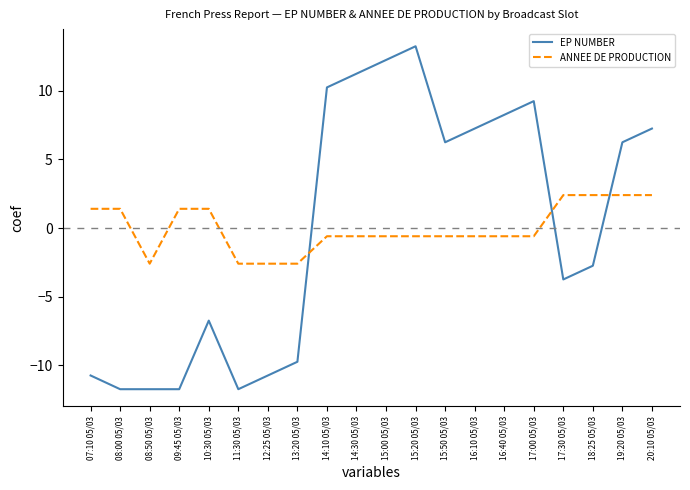

What position from the left is 12:25 05/03?

7